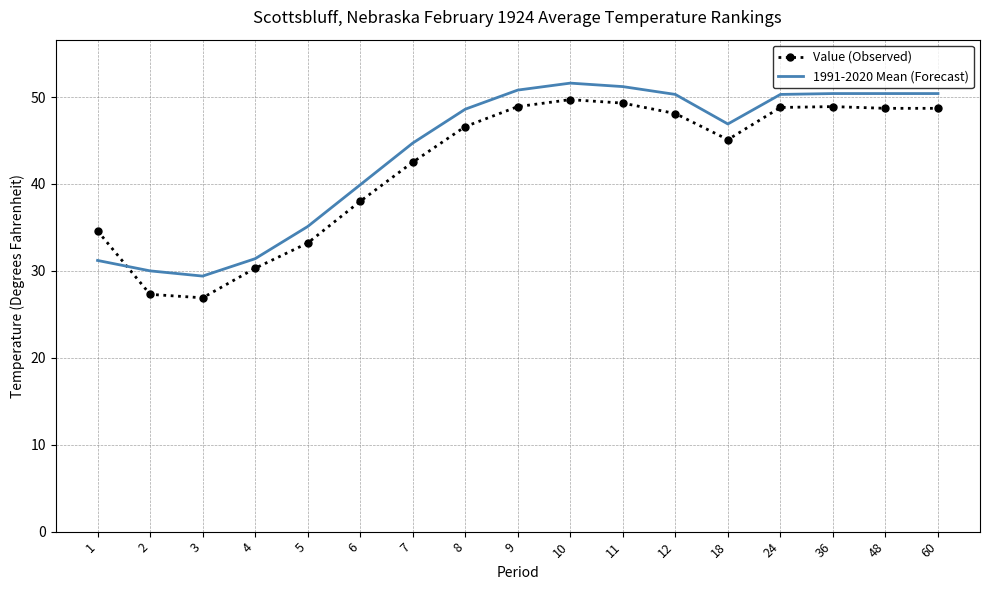

Rank the series at 1 from lowest to highest value.

1991-2020 Mean (Forecast), Value (Observed)